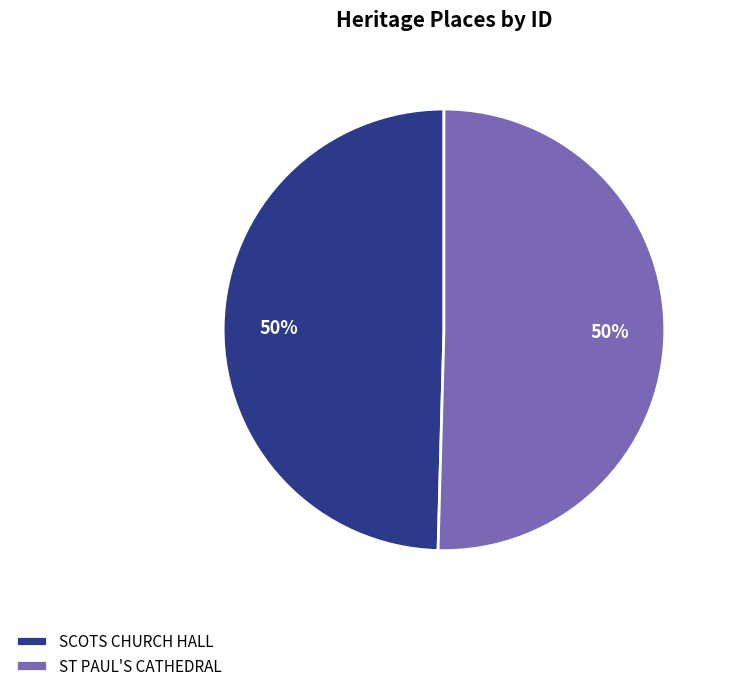

To the nearest percent, what is the combined percentage of ST PAUL'S CATHEDRAL and SCOTS CHURCH HALL?

100%